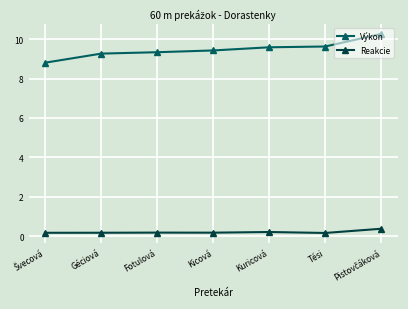

What are all the series names shown in the legend?

Výkon, Reakcie